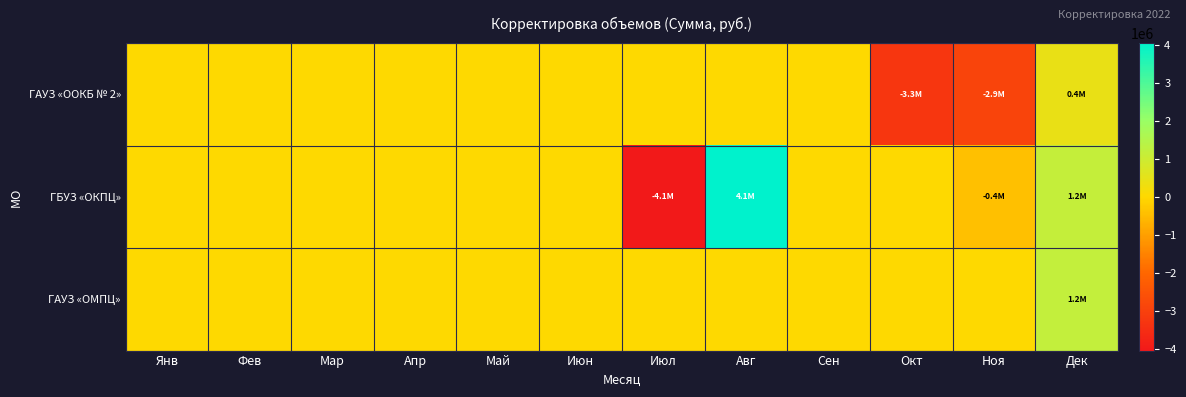

Which series has the widest spread of values?

ГБУЗ «ОКПЦ»